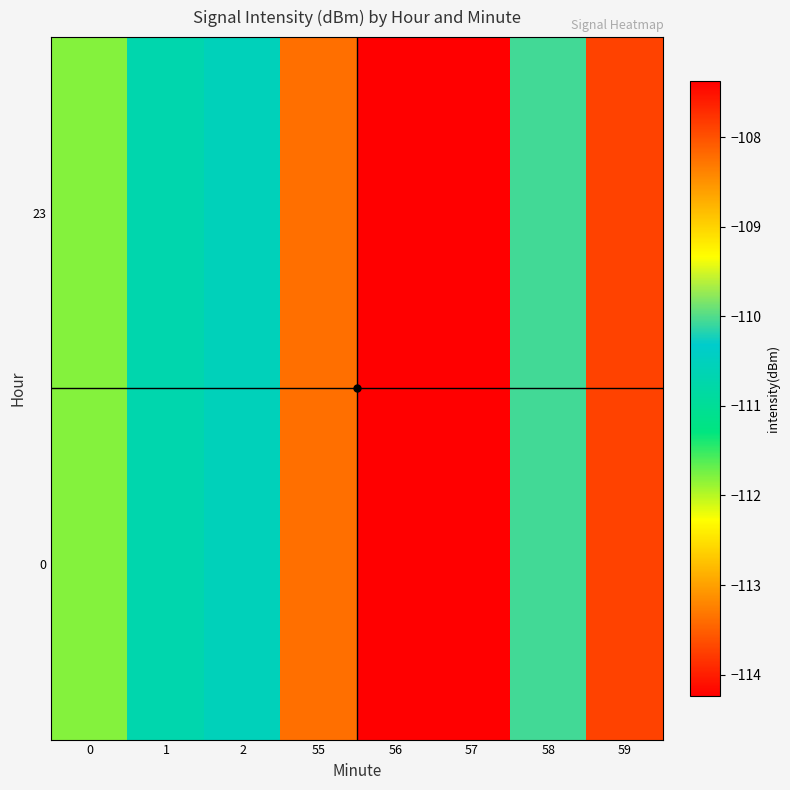

How many series are shown in this chart?

2